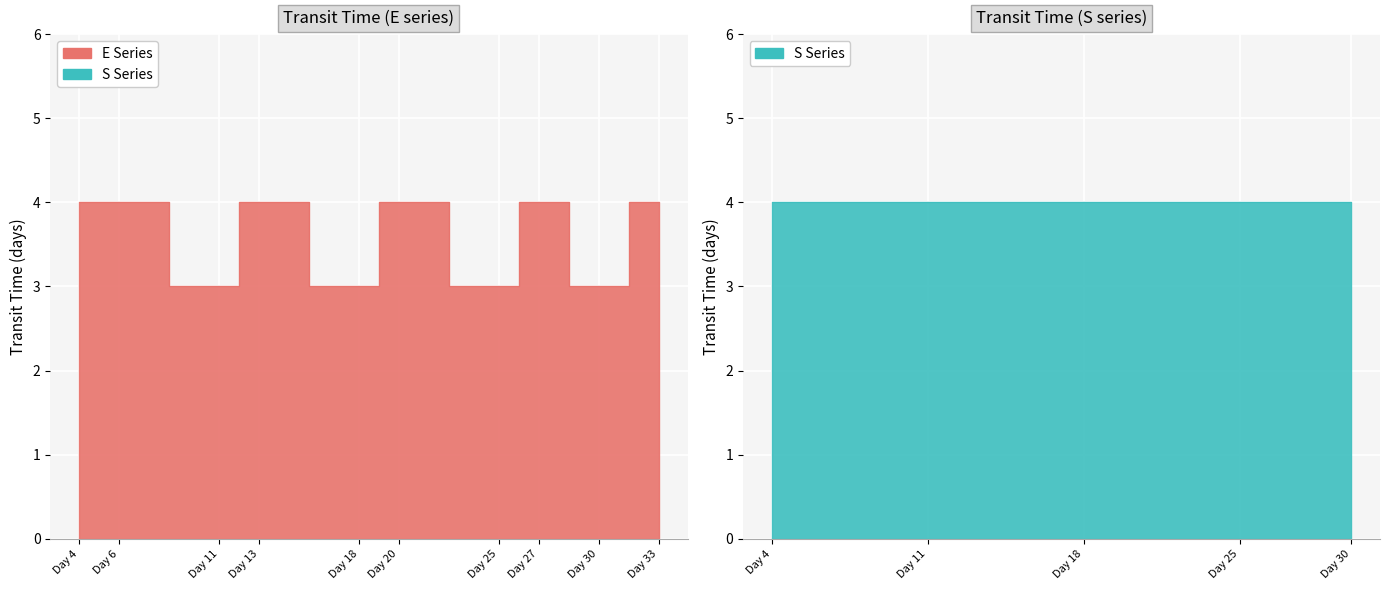

What is the average value?

4